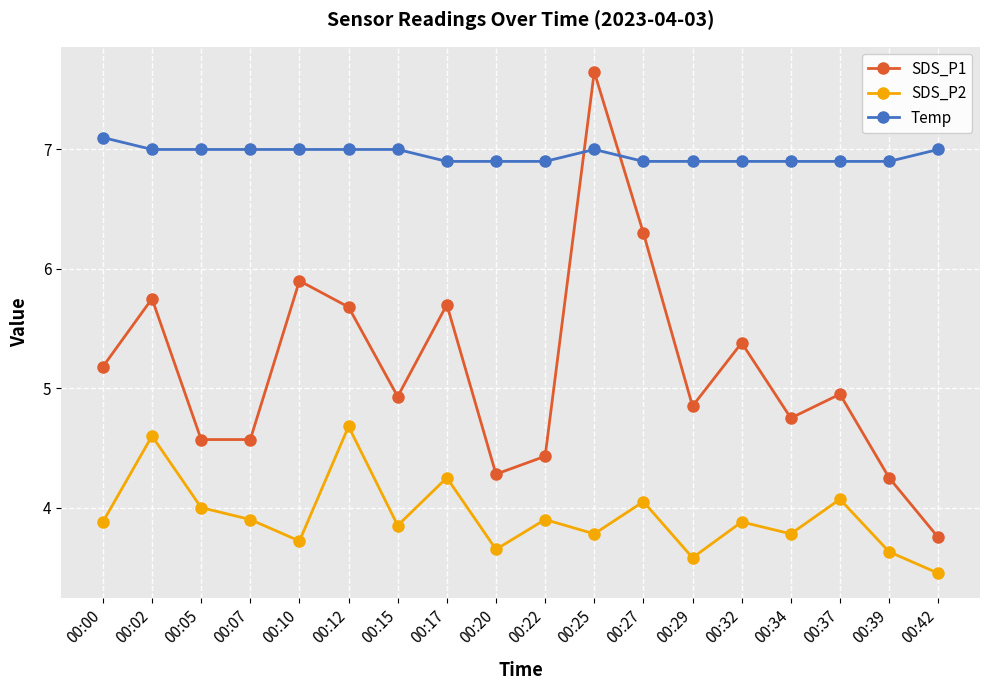

What is the value of the SDS_P1 point at the 1st from the left?

5.2